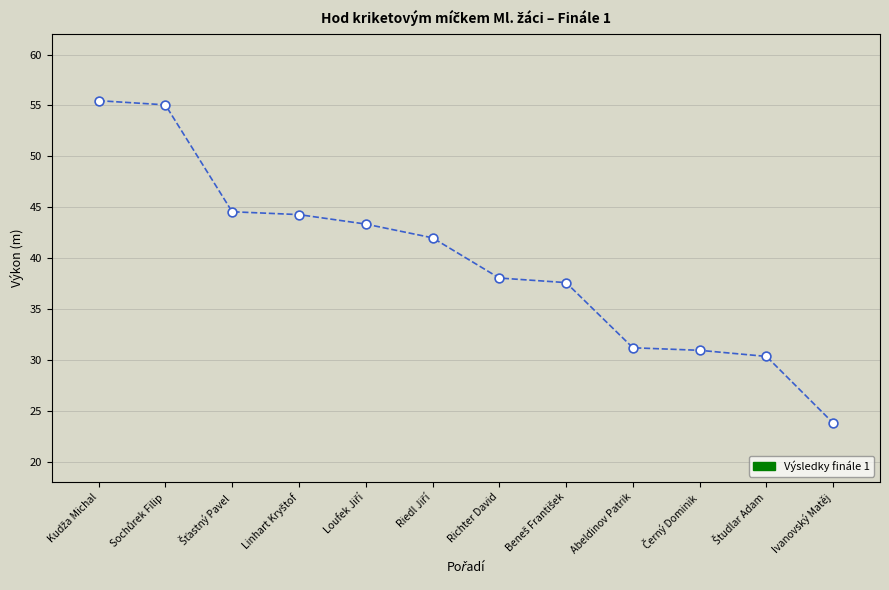

What is the average Y value?

39.7